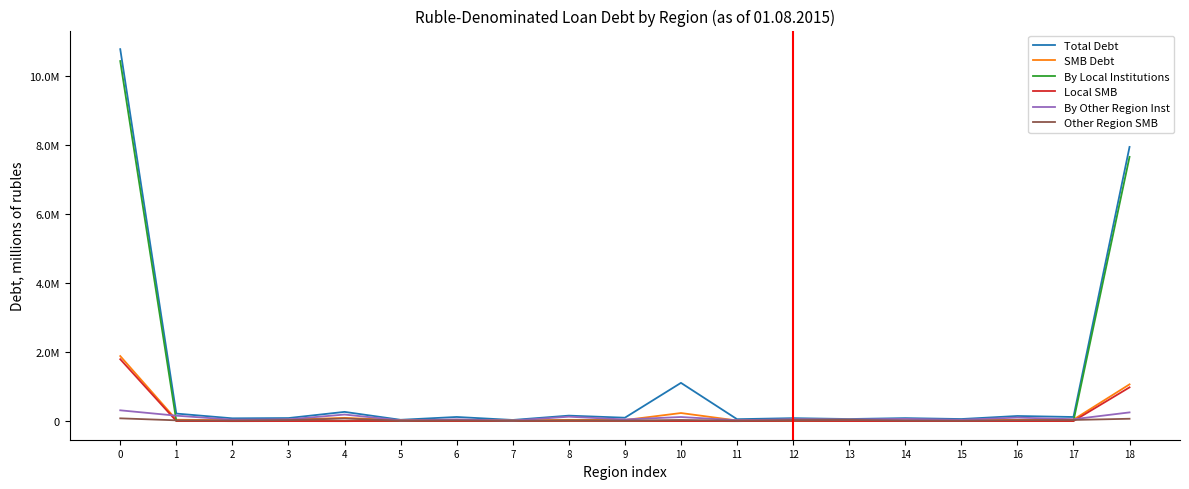

Is this an area chart (filled region under the line)?

No